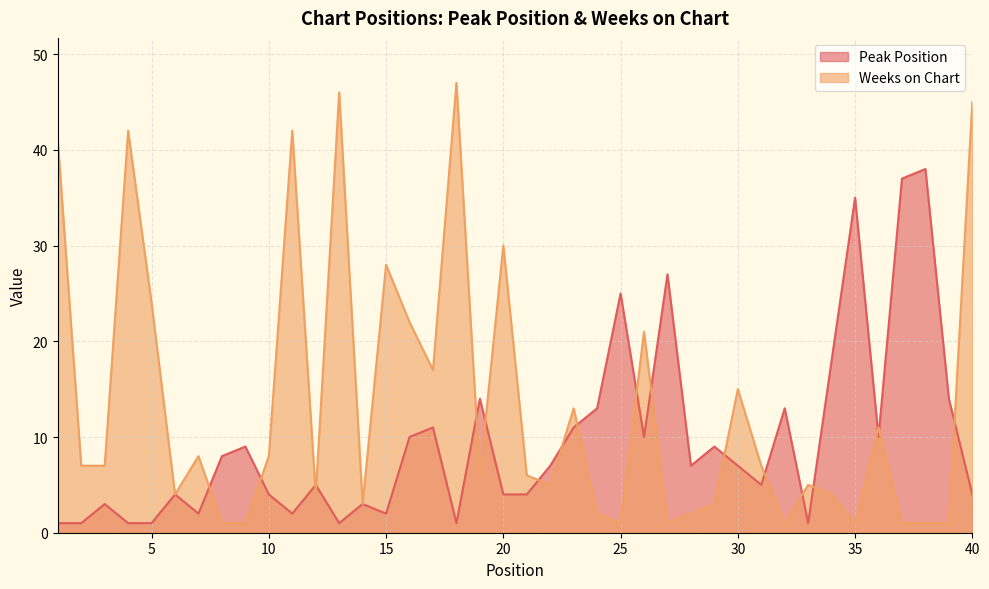

Between 4 and 5, which series saw the biggest shift?

Weeks on Chart